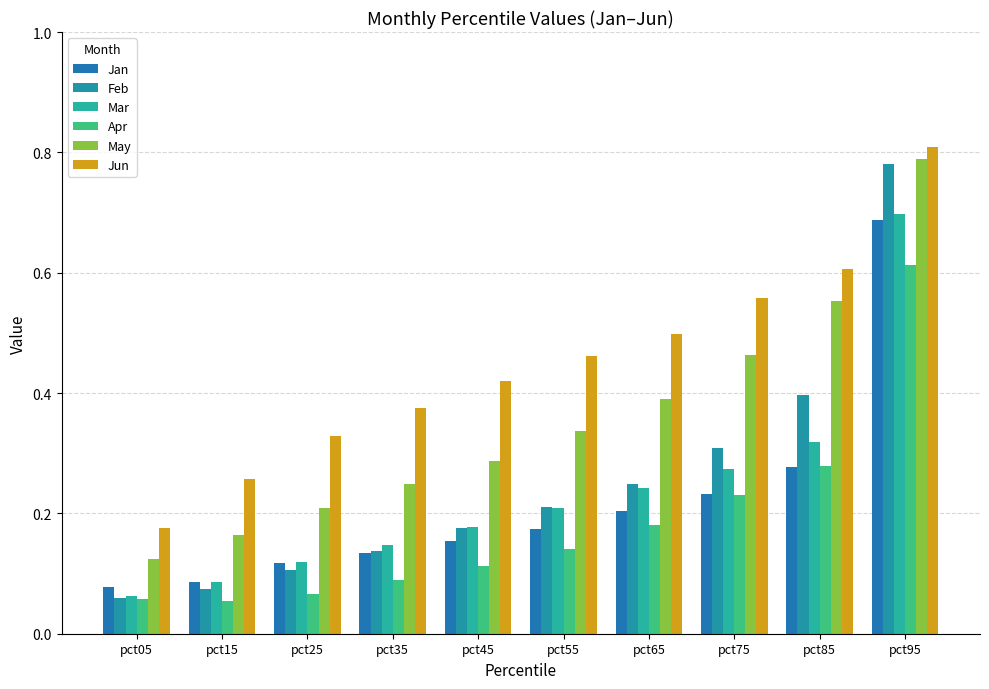

Count the number of categories in the chart.

10